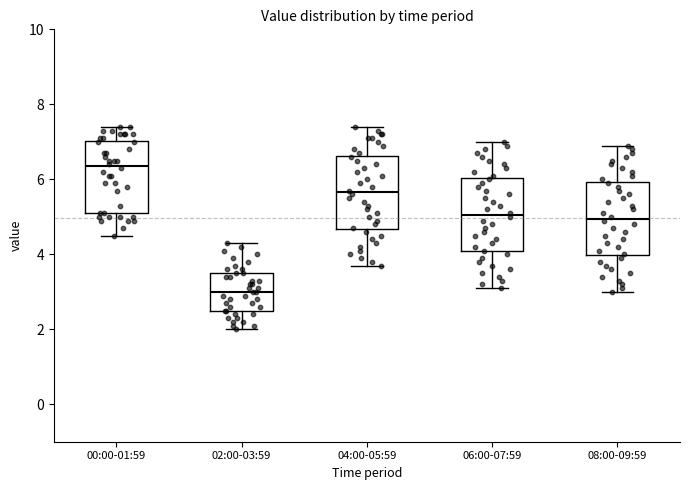

Reading left to right, read every box against the y-axis: the position of its median line, the range the box covers, and the ends of its whiskers. The values are not printed on the chart, so give them approximately, as read against the axis.

00:00-01:59: median 6.4, box 5.2 to 7.0, whiskers 4.6 to 7.4
02:00-03:59: median 3.0, box 2.6 to 3.6, whiskers 2.0 to 4.4
04:00-05:59: median 5.6, box 4.6 to 6.6, whiskers 3.8 to 7.4
06:00-07:59: median 5.0, box 4.0 to 6.0, whiskers 3.2 to 7.0
08:00-09:59: median 5.0, box 4.0 to 6.0, whiskers 3.0 to 7.0